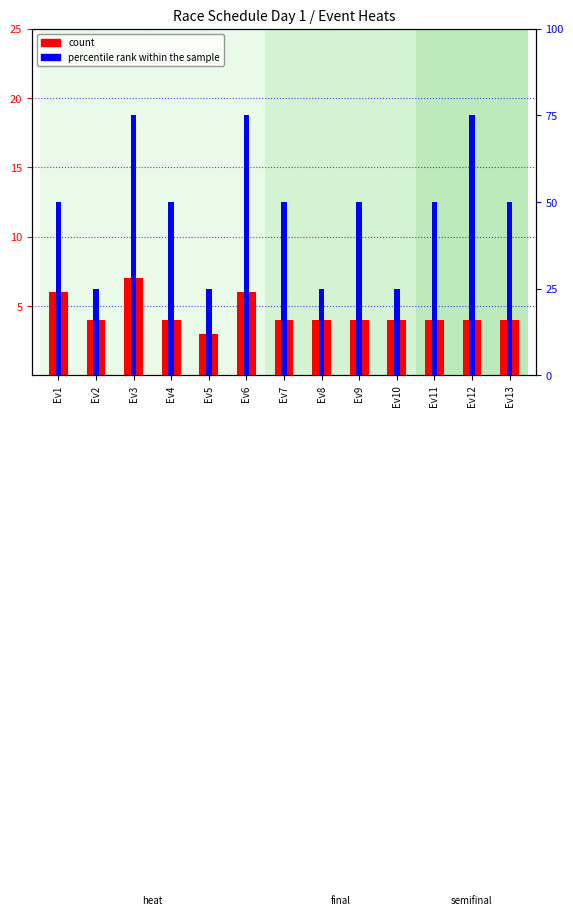

Are the bars grouped side by side (vs. stacked)?

Yes